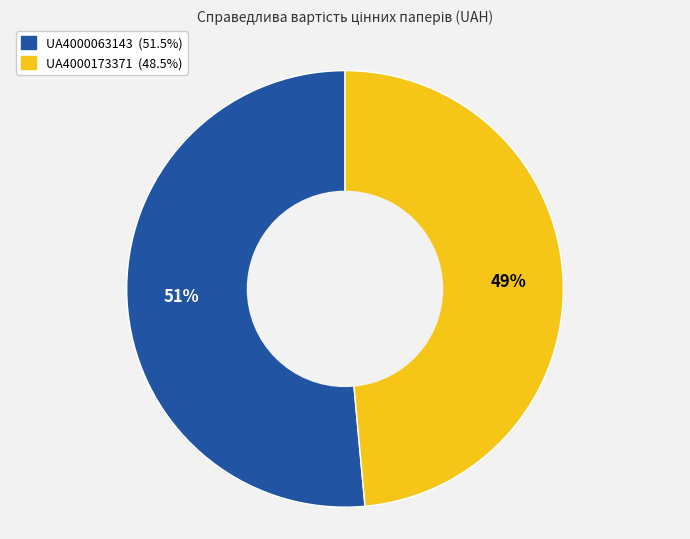

Which slice is the largest?

UA4000063143